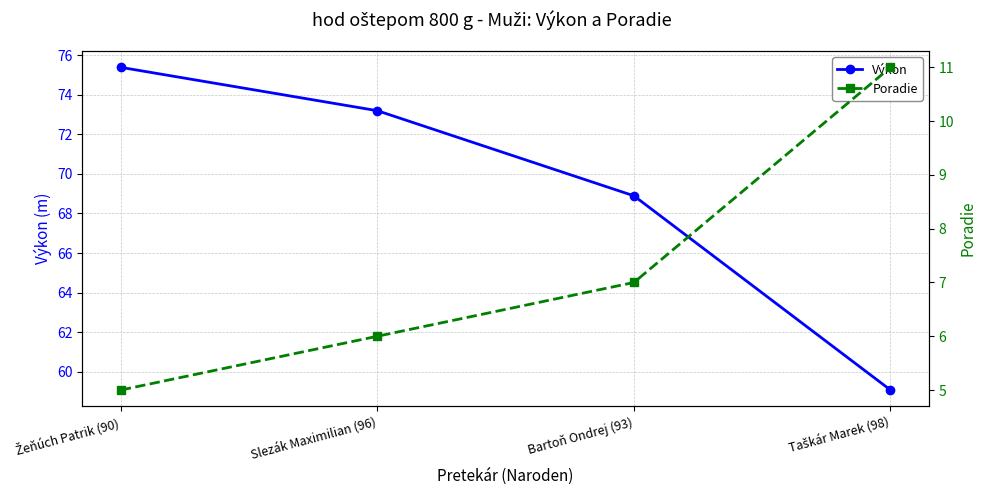

What is the difference between the second highest and second lowest values in the Výkon series?

4.3